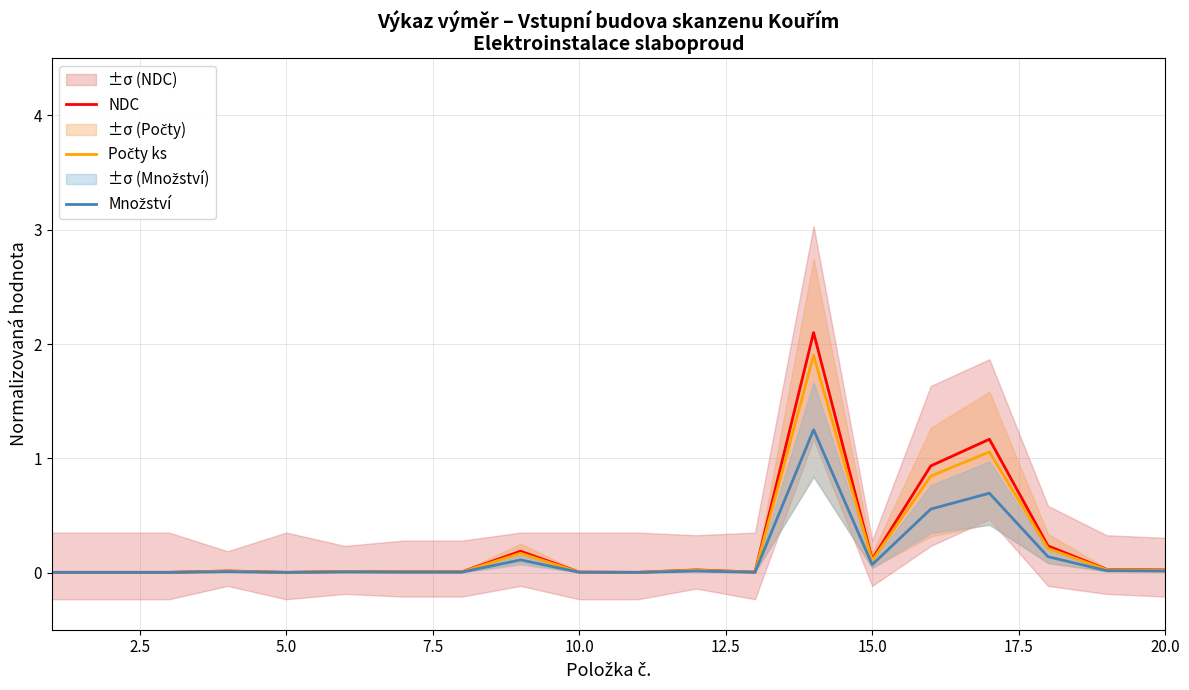

True or false: NDC and Počty ks cross at least once.

False